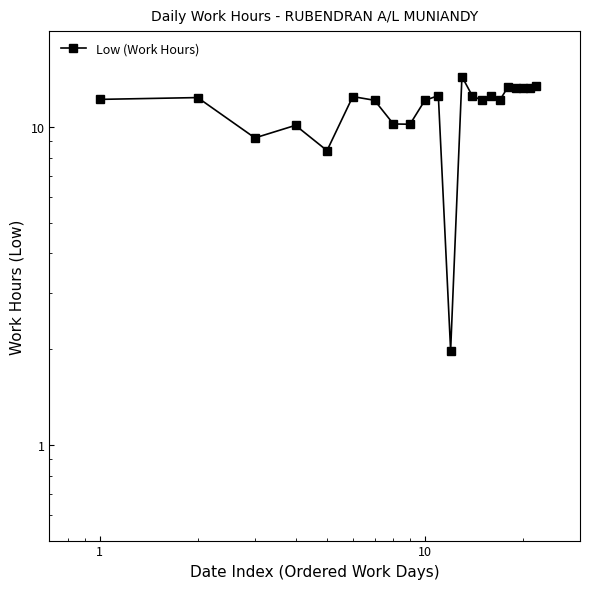

What is the sum of all values?

254.0